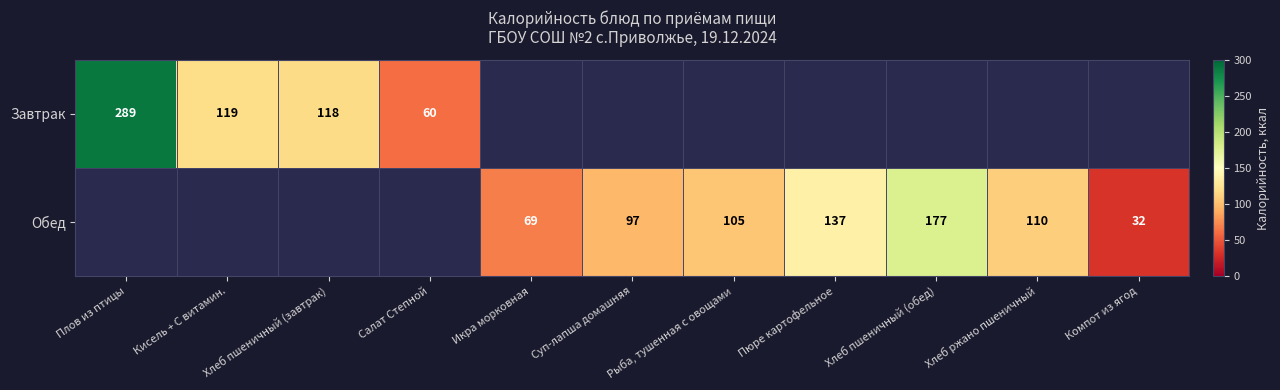

True or false: Завтрак has a value of 60 at Салат Степной.

True